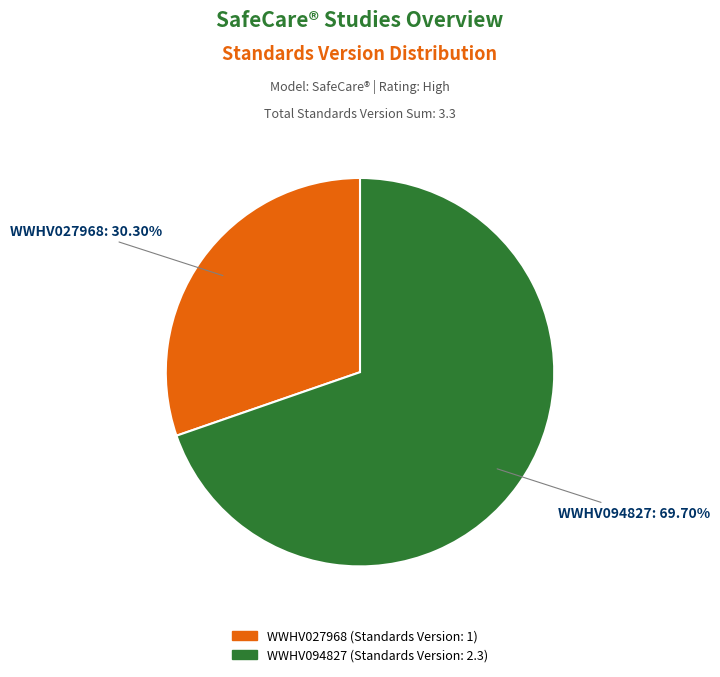

Between WWHV027968 and WWHV094827, which is larger?

WWHV094827